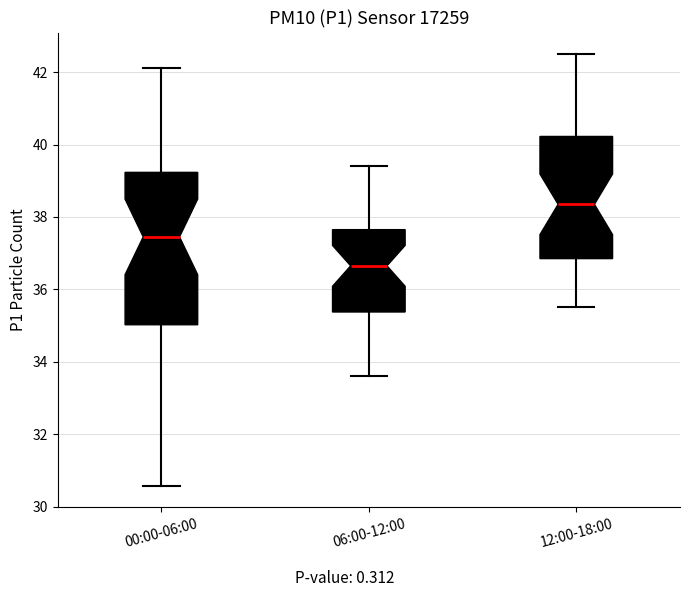

Reading left to right, transcribe this box plot: for each box, give where its median line is, the range the box spans, and where its two whiskers end, as read against the y-axis. The values are not printed on the chart, so give them approximately, as read against the axis.

00:00-06:00: median 37.4, box 35.0 to 39.2, whiskers 30.6 to 42.2
06:00-12:00: median 36.6, box 35.4 to 37.6, whiskers 33.6 to 39.4
12:00-18:00: median 38.4, box 36.8 to 40.2, whiskers 35.6 to 42.6